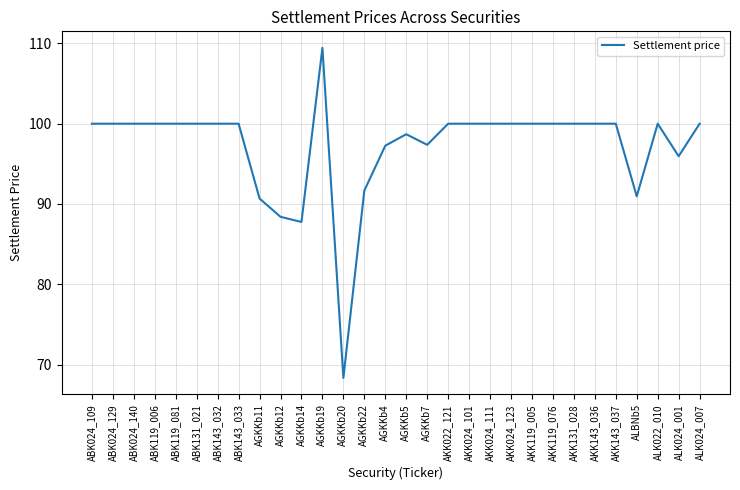

What is the difference between the maximum and second lowest values?

21.7